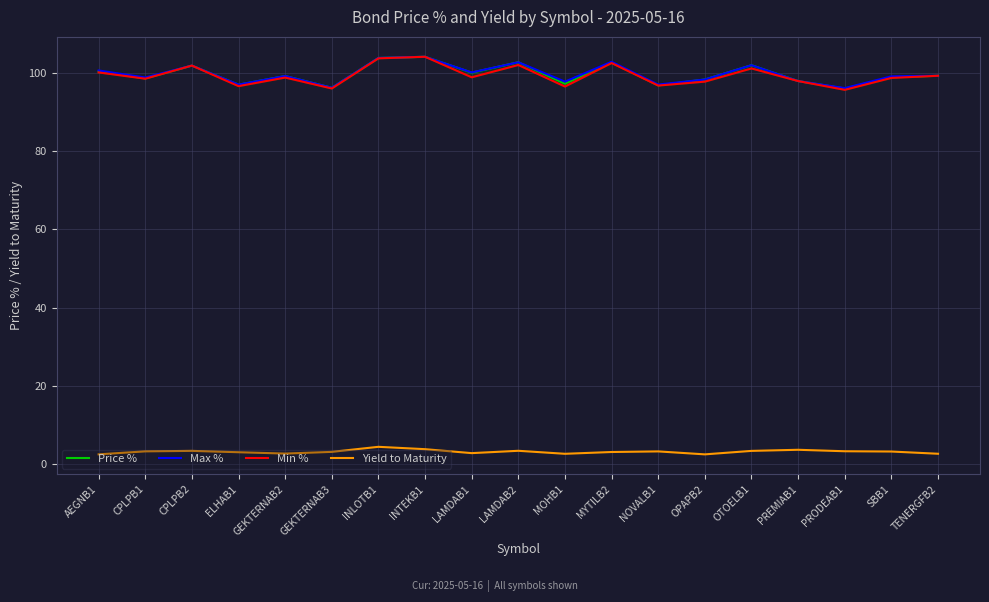

What is the highest value of the Price % series?

104.1